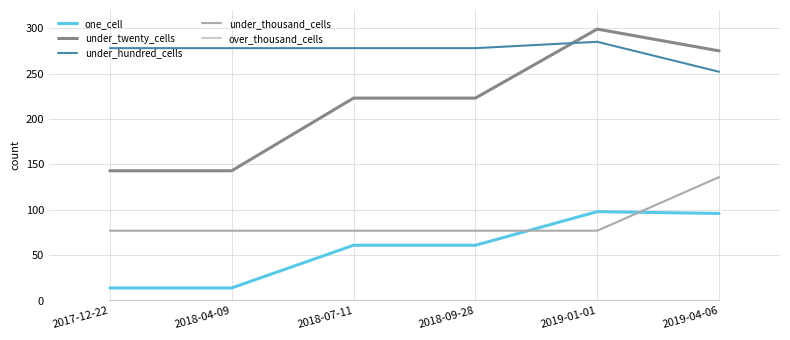

True or false: one_cell and under_twenty_cells intersect in this chart.

False